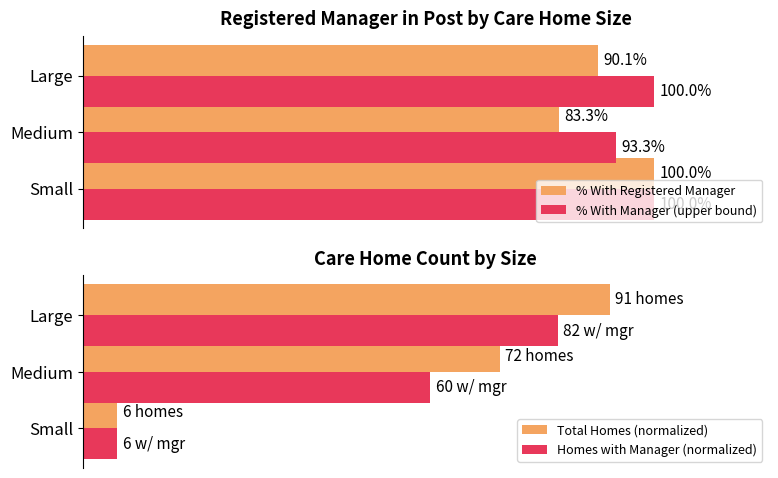

Which series has the widest spread of values?

Total Homes (normalized)